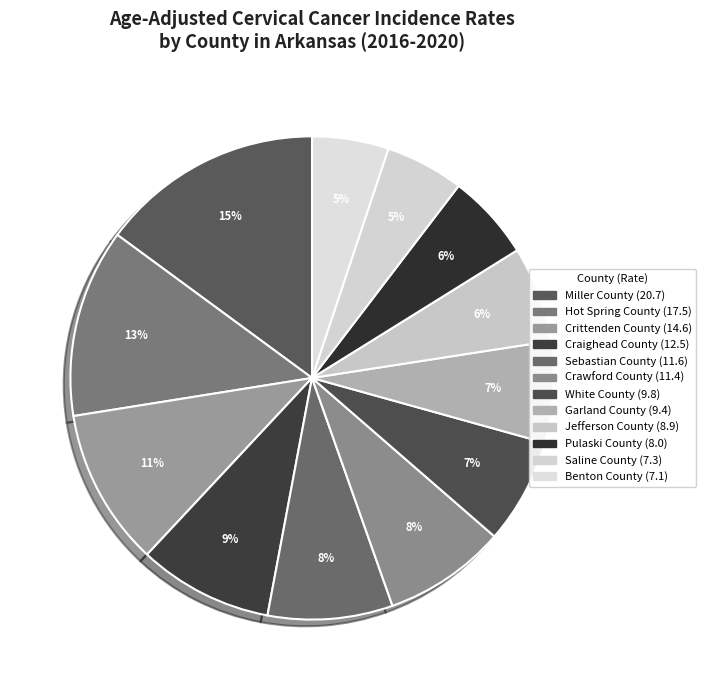

Is there a majority slice in this chart?

No